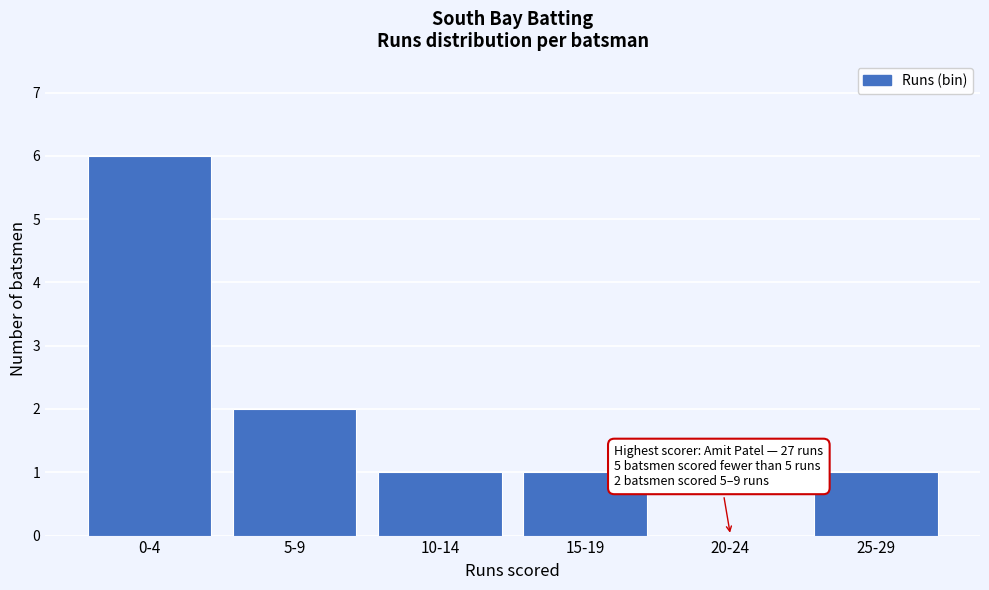

Reading left to right, transcribe all the data shown in this chart.

0-4=6	5-9=2	10-14=1	15-19=1	20-24=0	25-29=1